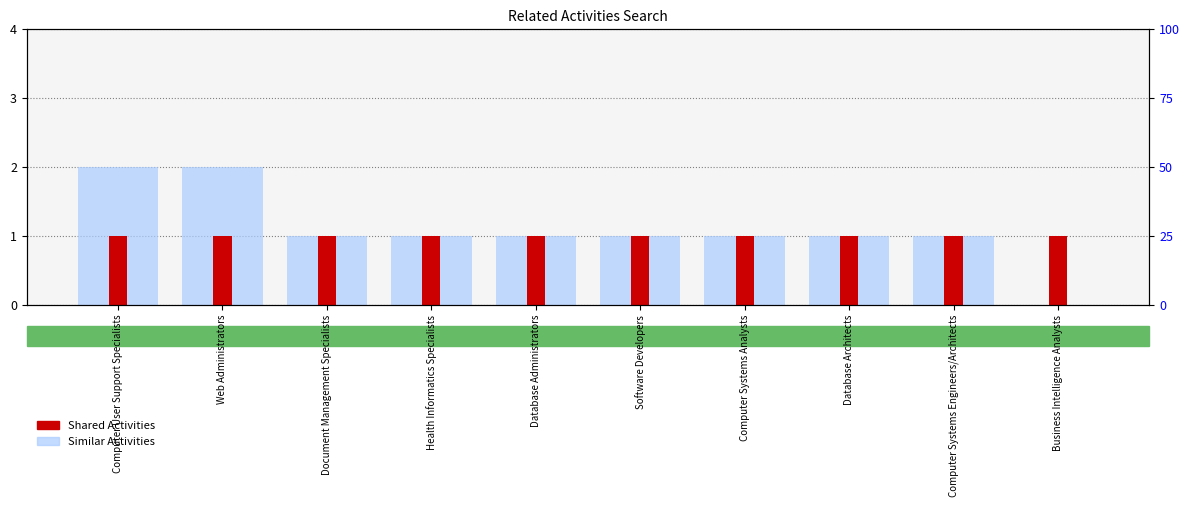

At which label does Similar Activities reach its peak?

Computer User Support Specialists